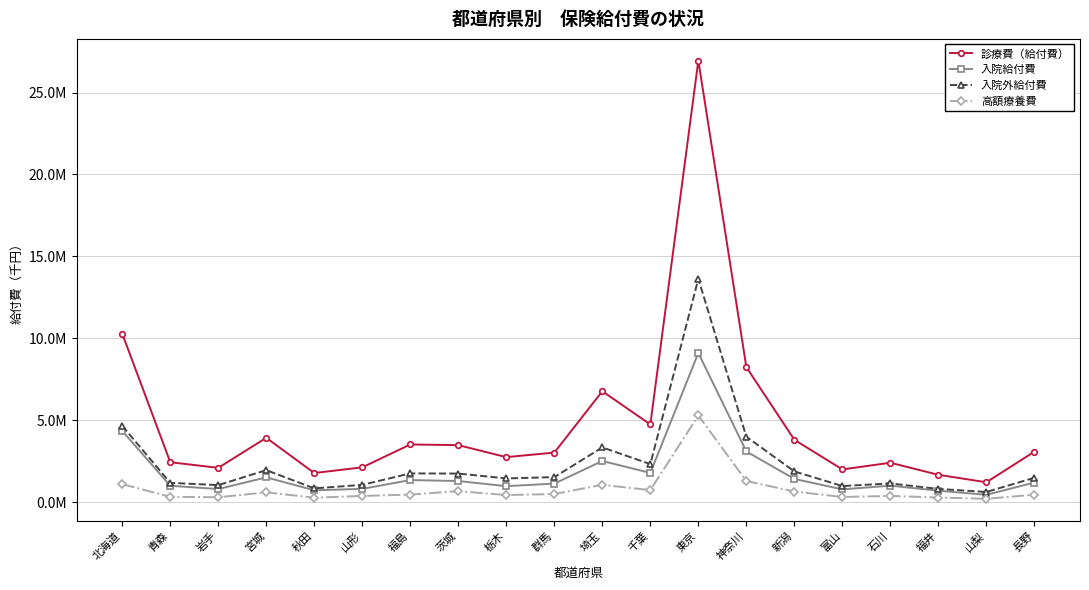

Where does the 高額療養費 series first go above 438977?

北海道